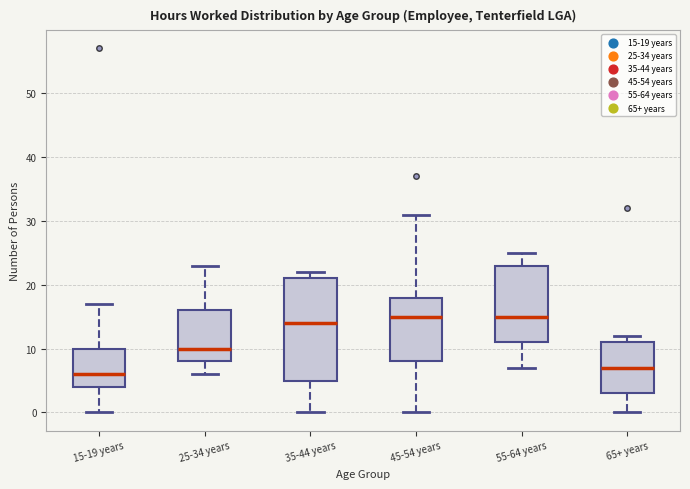

Where is the upper edge of the box for 45-54 years on the y-axis? The values are not printed on the chart, so give them approximately, as read against the axis.

18